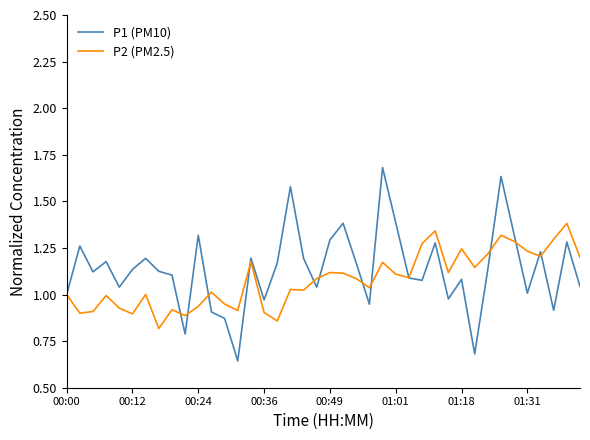

List the series in order of their peak value, lowest first.

P2 (PM2.5), P1 (PM10)